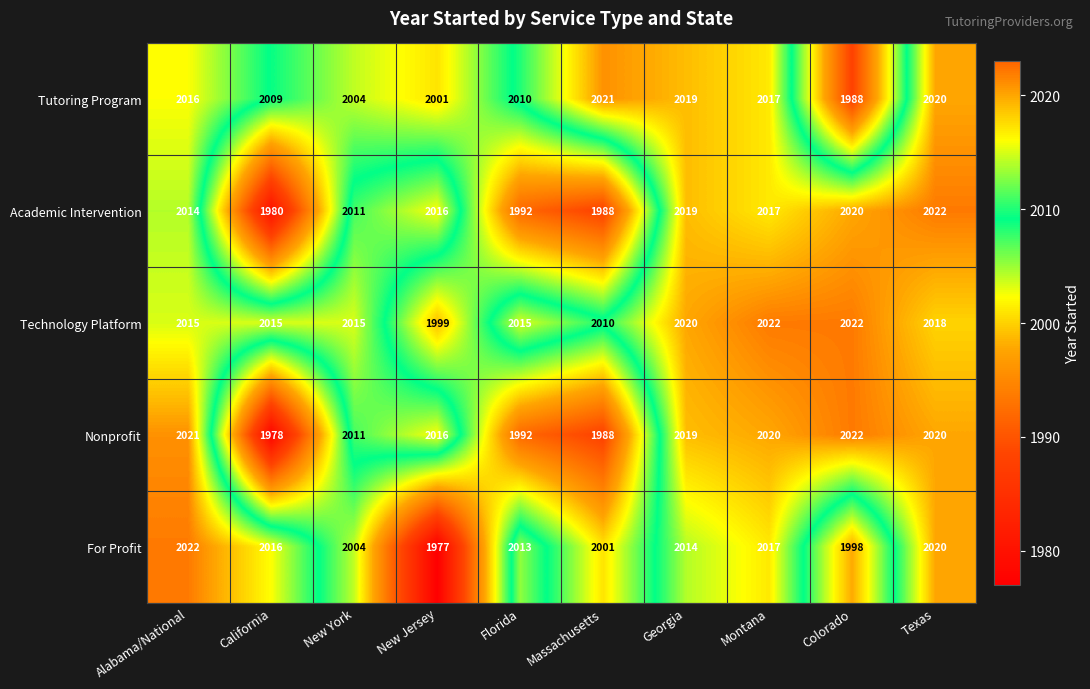

Where is Technology Platform nearest to the value 2010?

Massachusetts